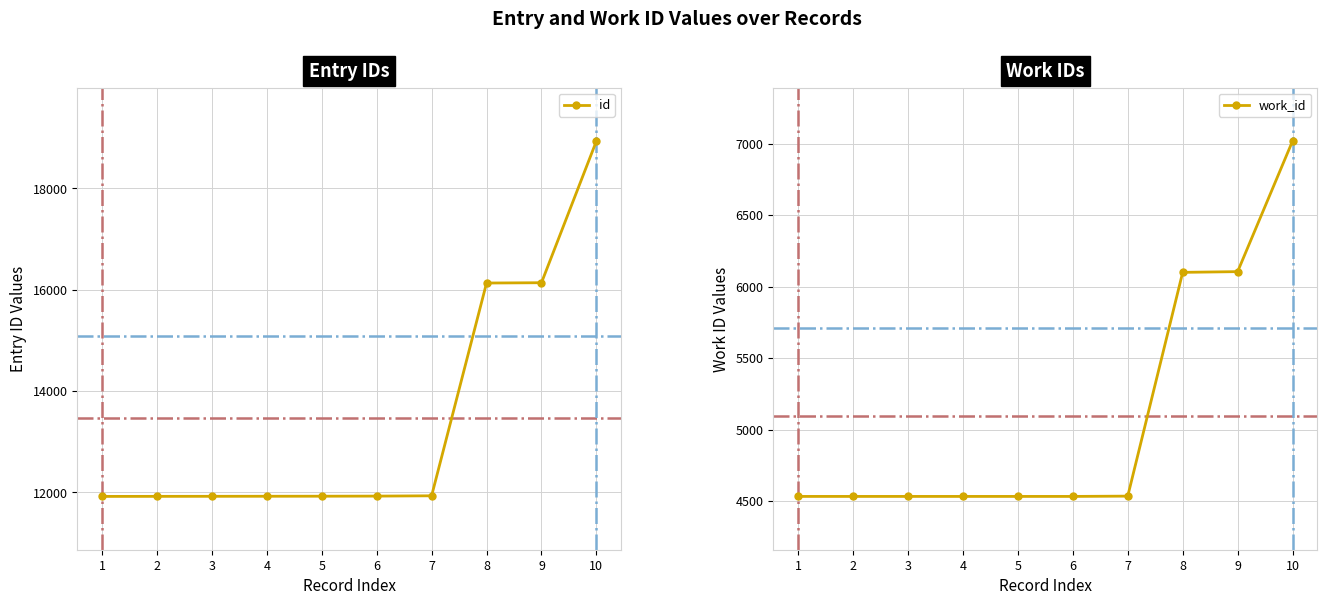

Which series has the largest total across all categories?

id